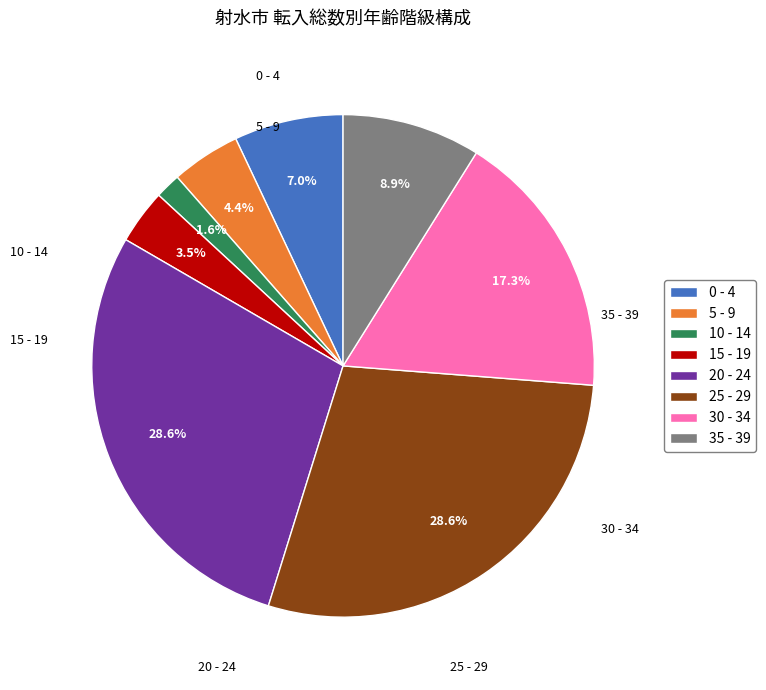

What portion of the pie excludes 15 - 19?

96.5%